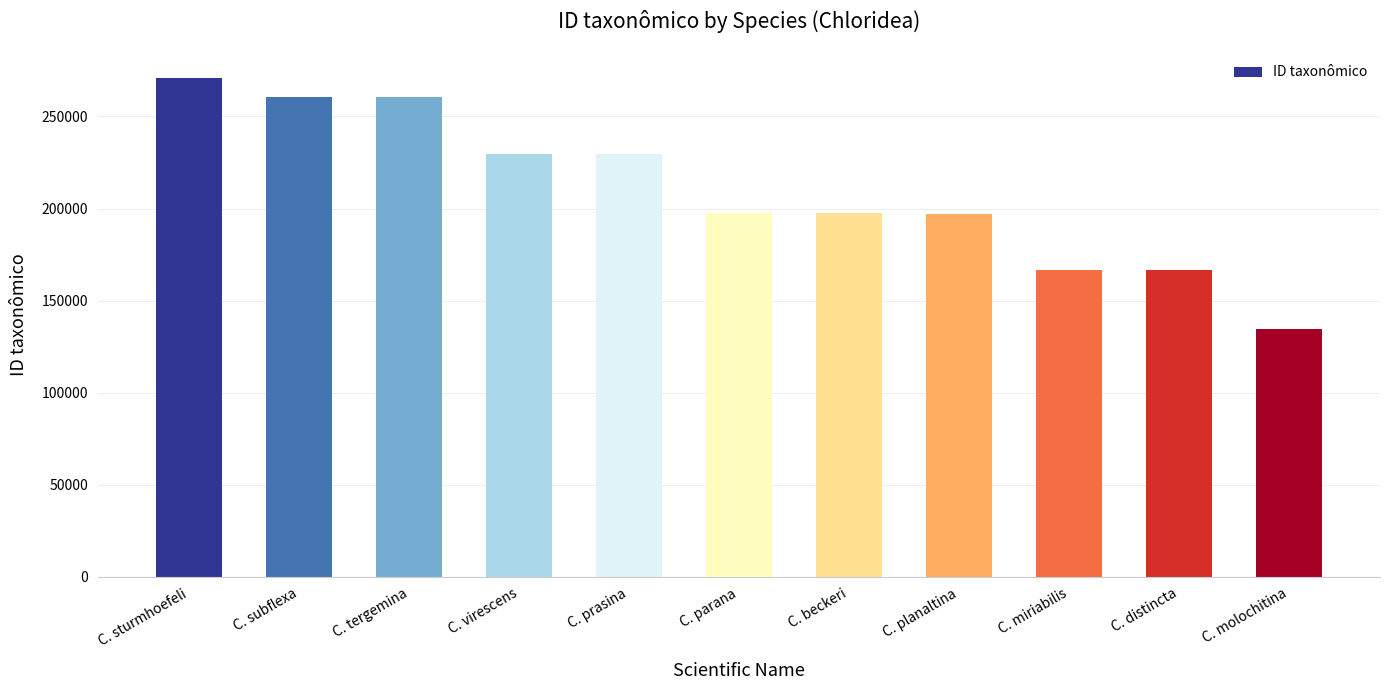

What is the average value?

210067